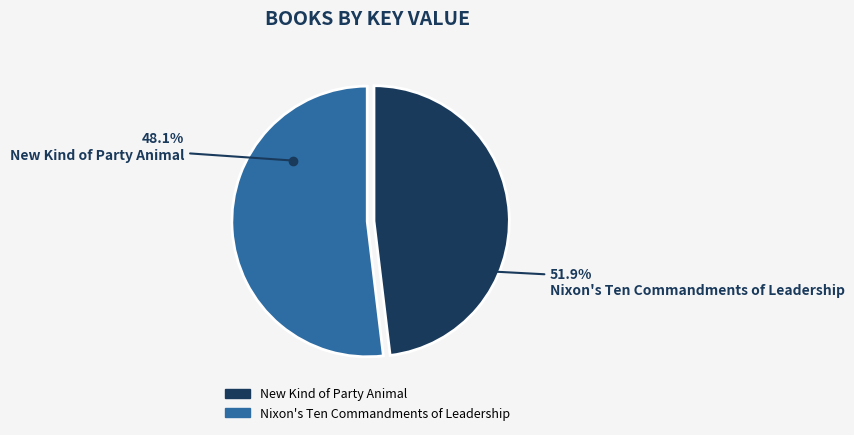

What percentage is the Nixon's Ten Commandments of Leadership slice, to the nearest percent?

52%